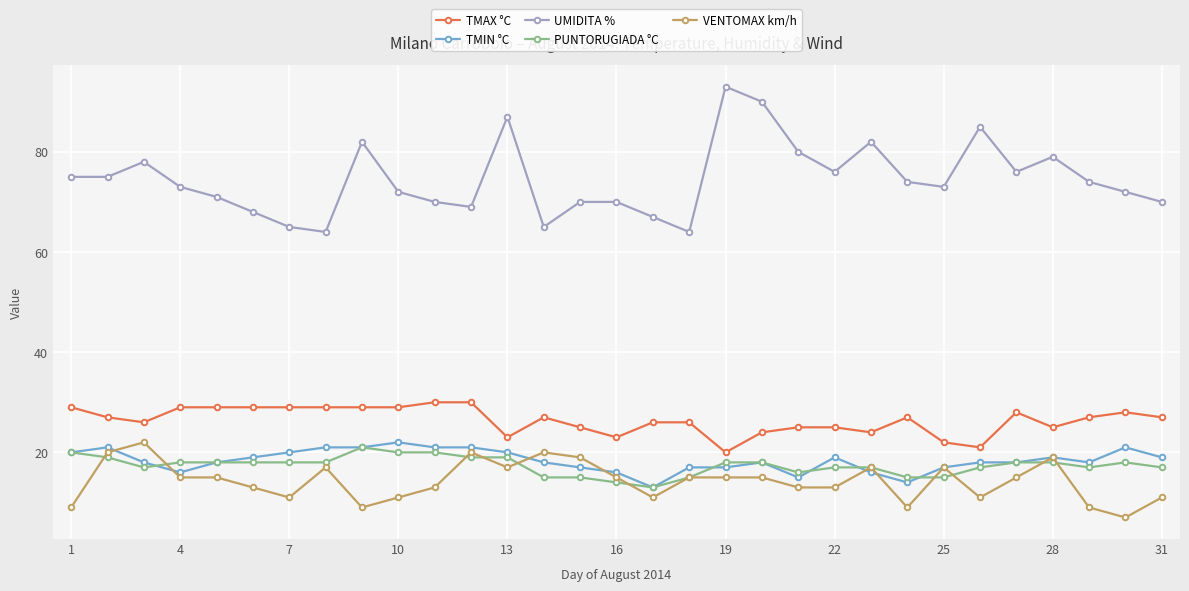

Which series has the widest spread of values?

UMIDITA %